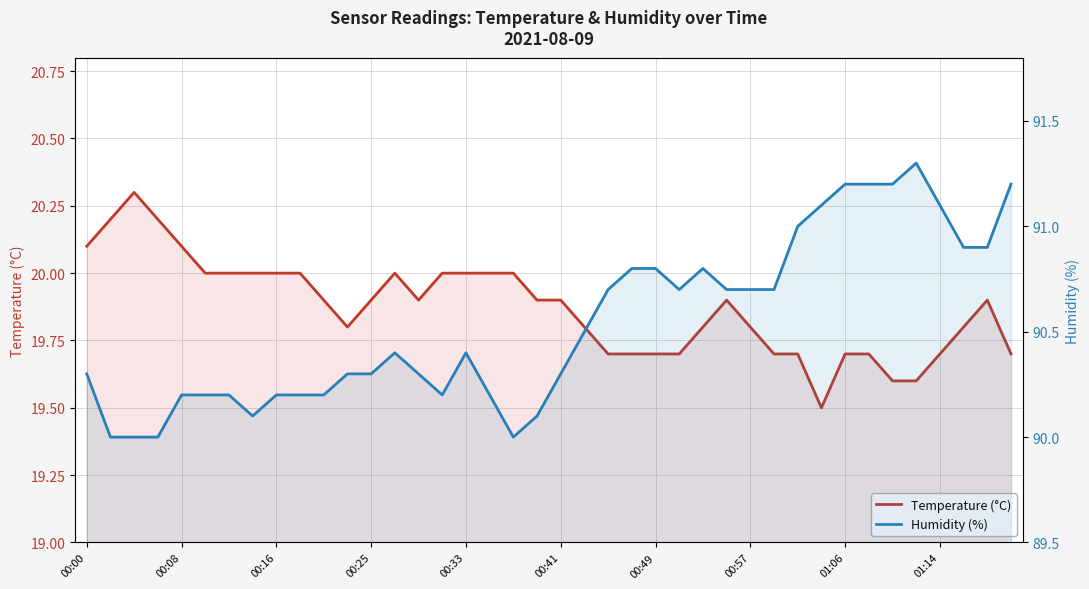

Does the chart have visible grid lines?

Yes